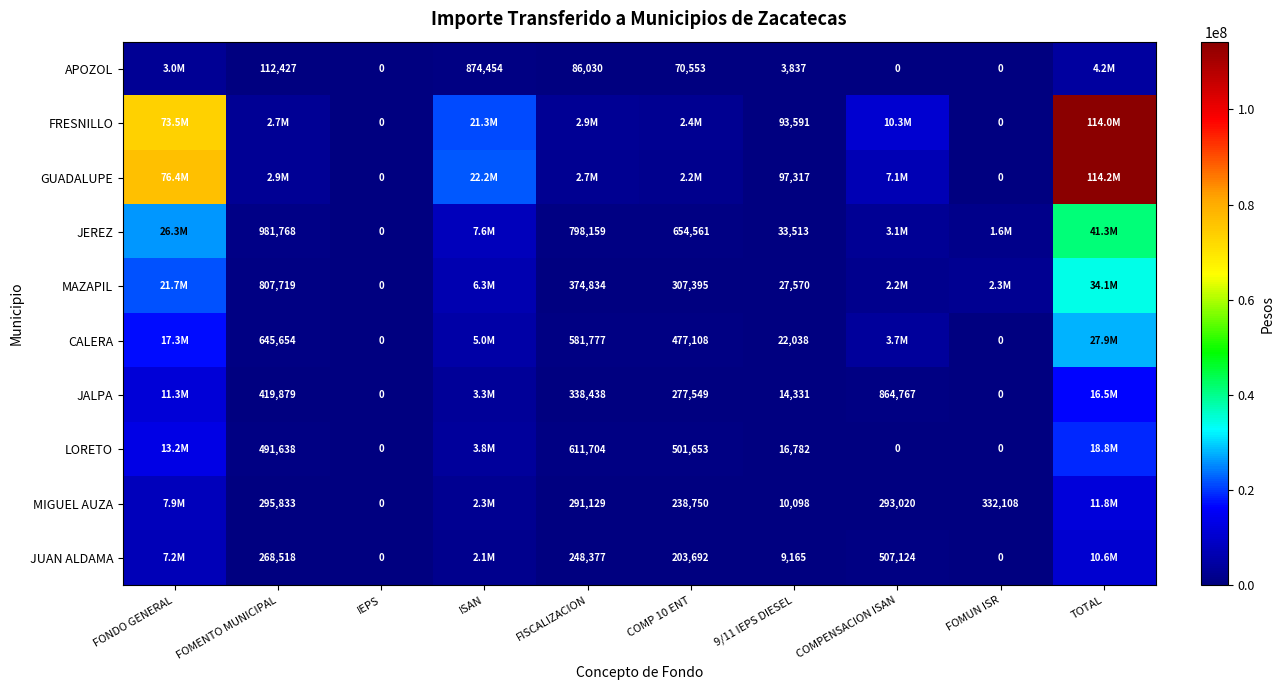

Which series has the widest spread of values?

GUADALUPE